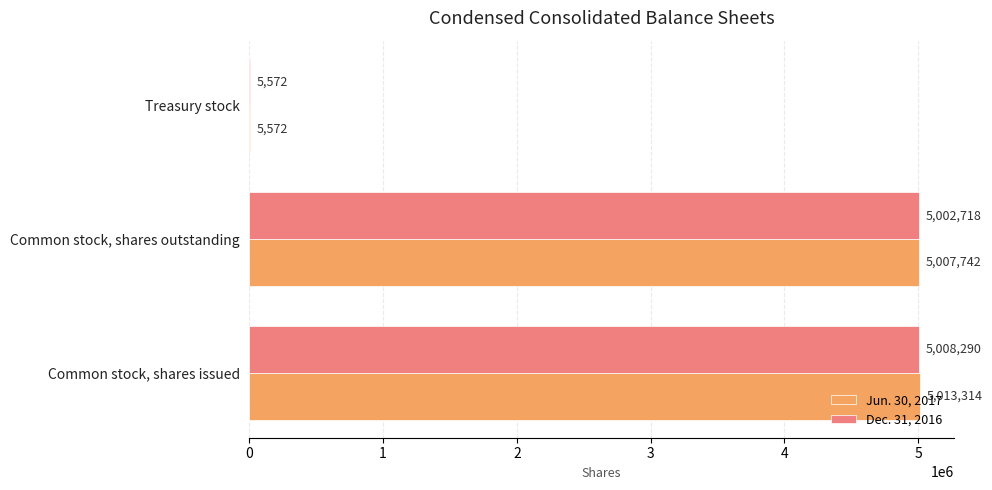

What are all the series names shown in the legend?

Jun. 30, 2017, Dec. 31, 2016